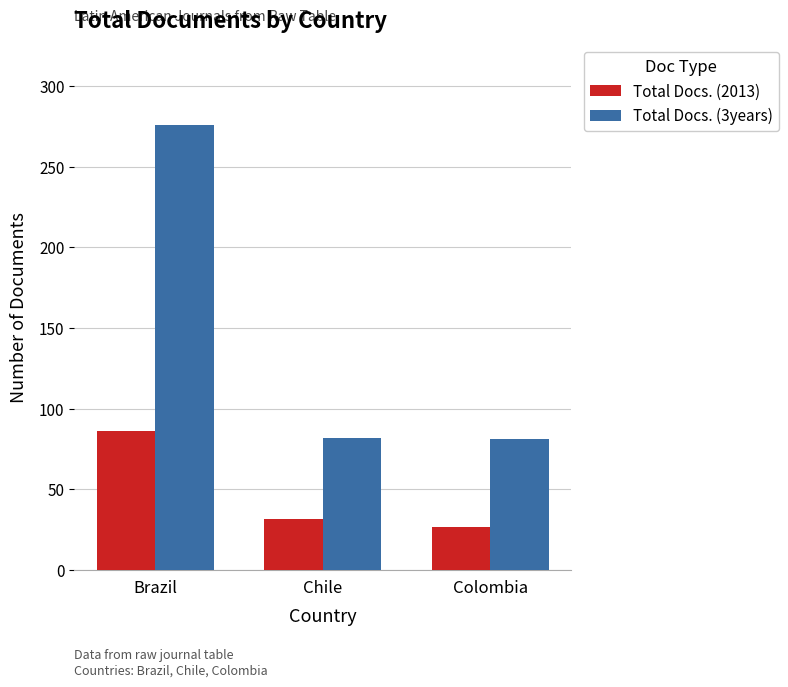

The Total Docs. (3years) series shows 81 at Colombia. True or false?

True